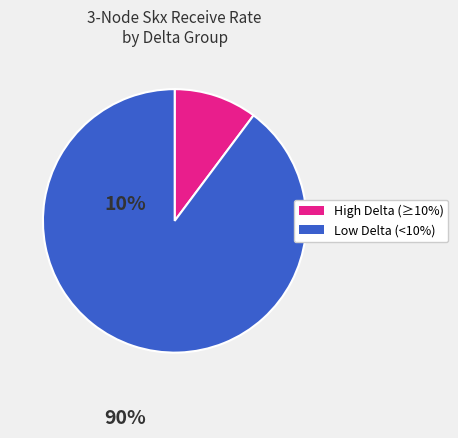

Is there any slice that represents more than half of the pie?

Yes